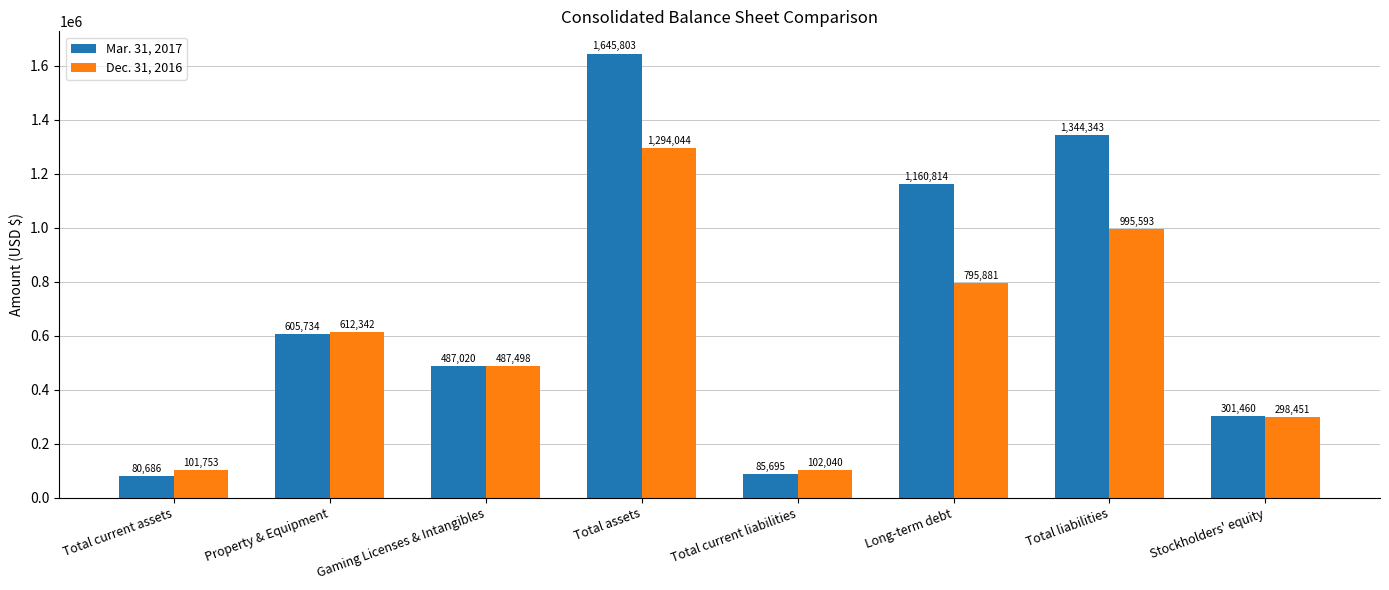

Which series has the largest total across all categories?

Mar. 31, 2017